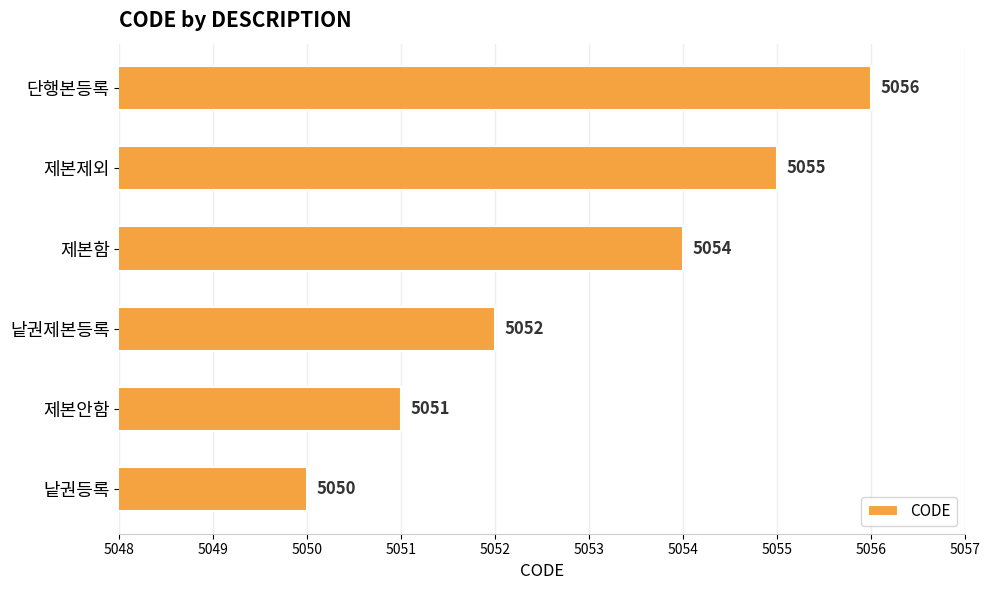

How many values are between 5051 and 5055?

4